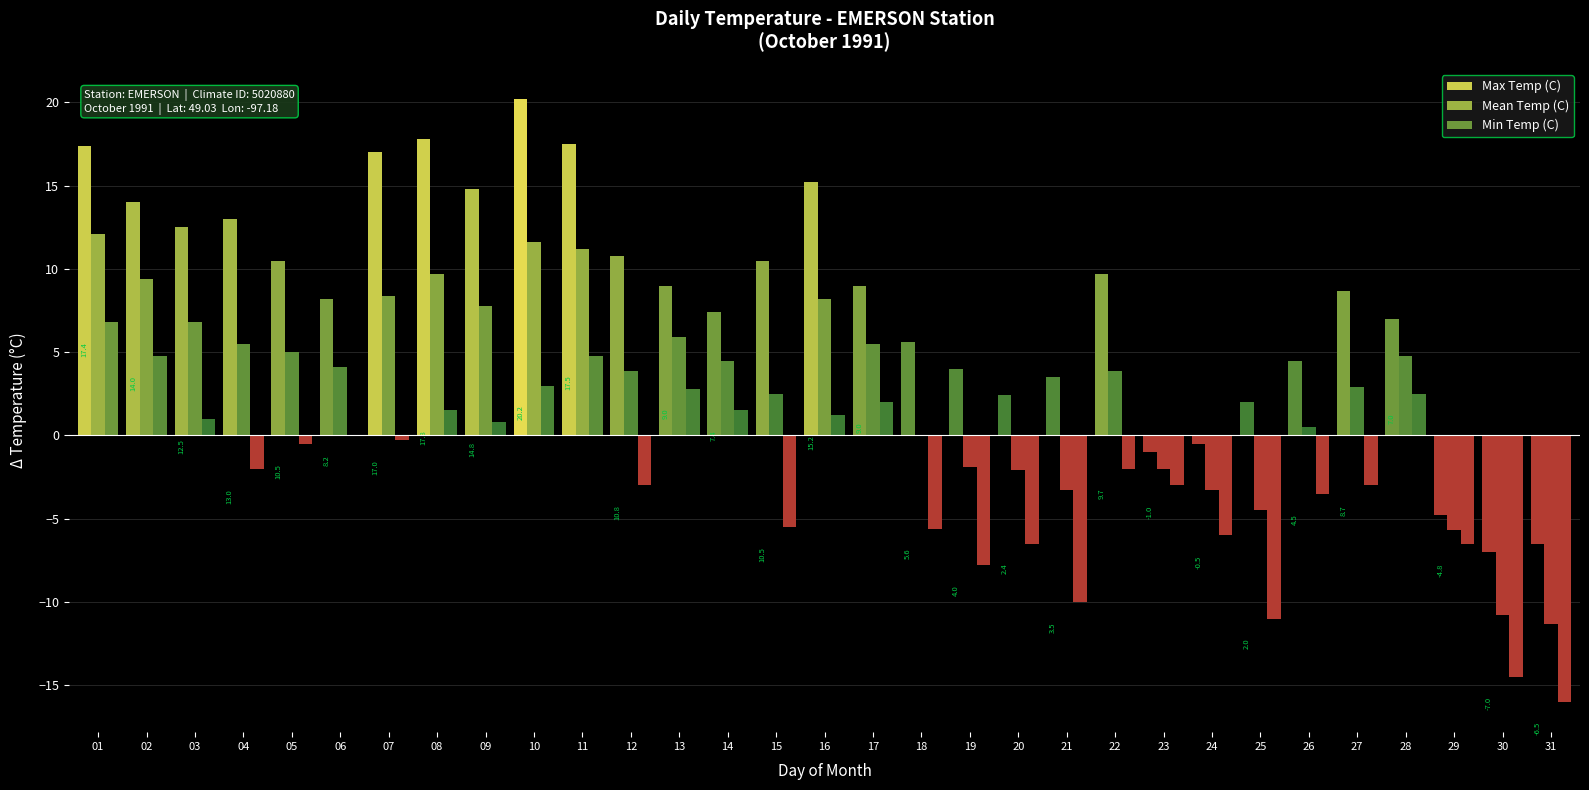

Which series changed the most between 01 and 12?

Min Temp (C)